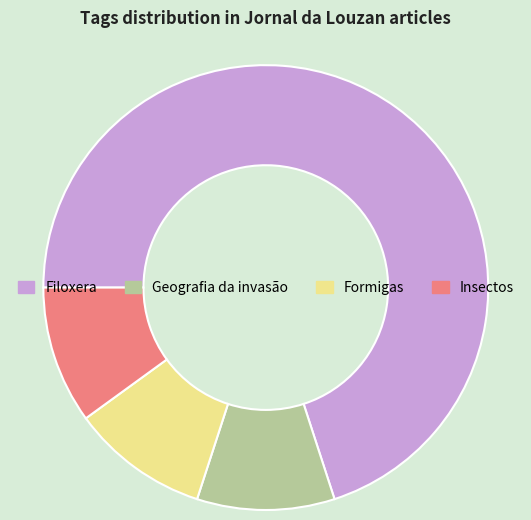

Combined, do Insectos and Geografia da invasão account for over 50%?

No